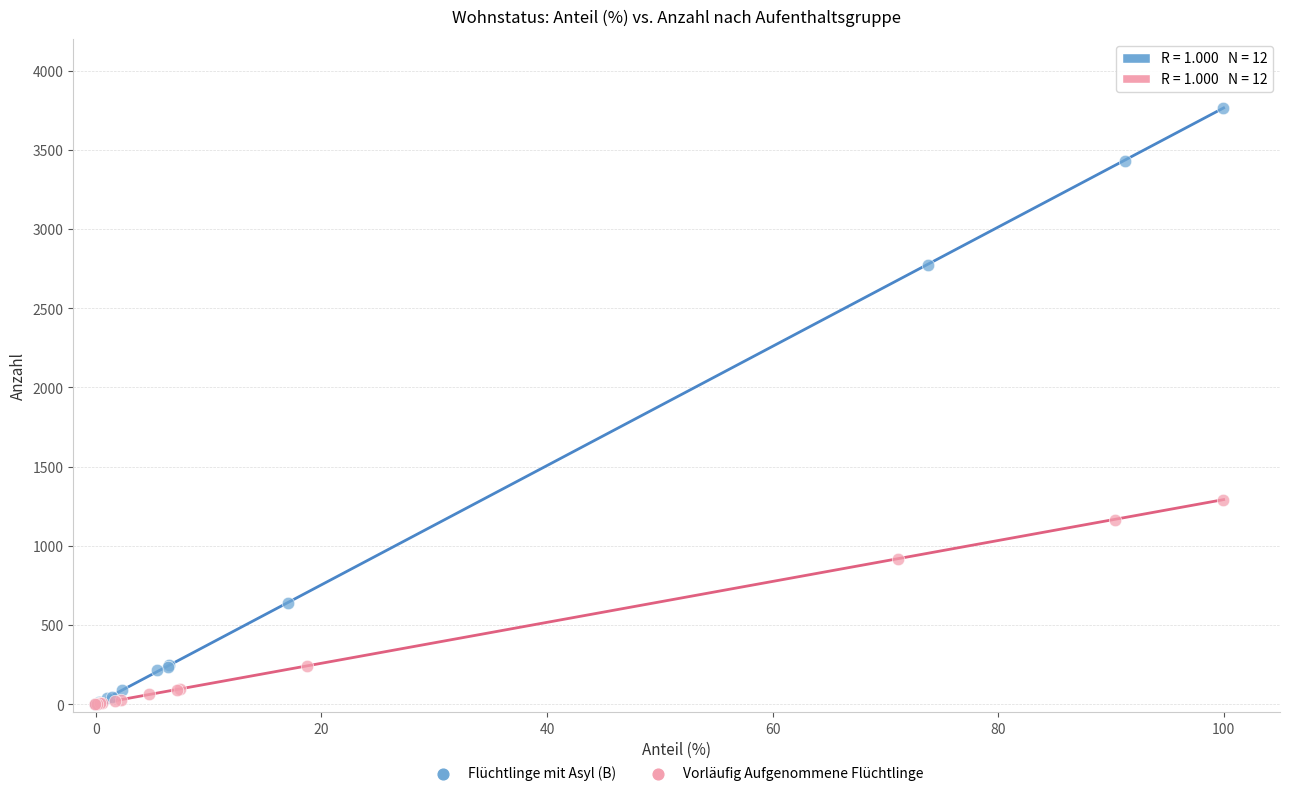

Which series has the widest spread of Y values?

Flüchtlinge mit Asyl (B)